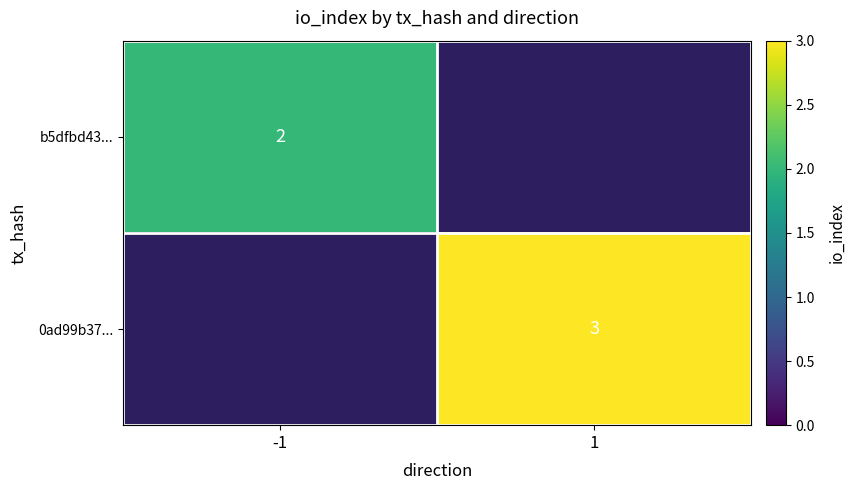

At how many categories does at least one series exceed 2?

1